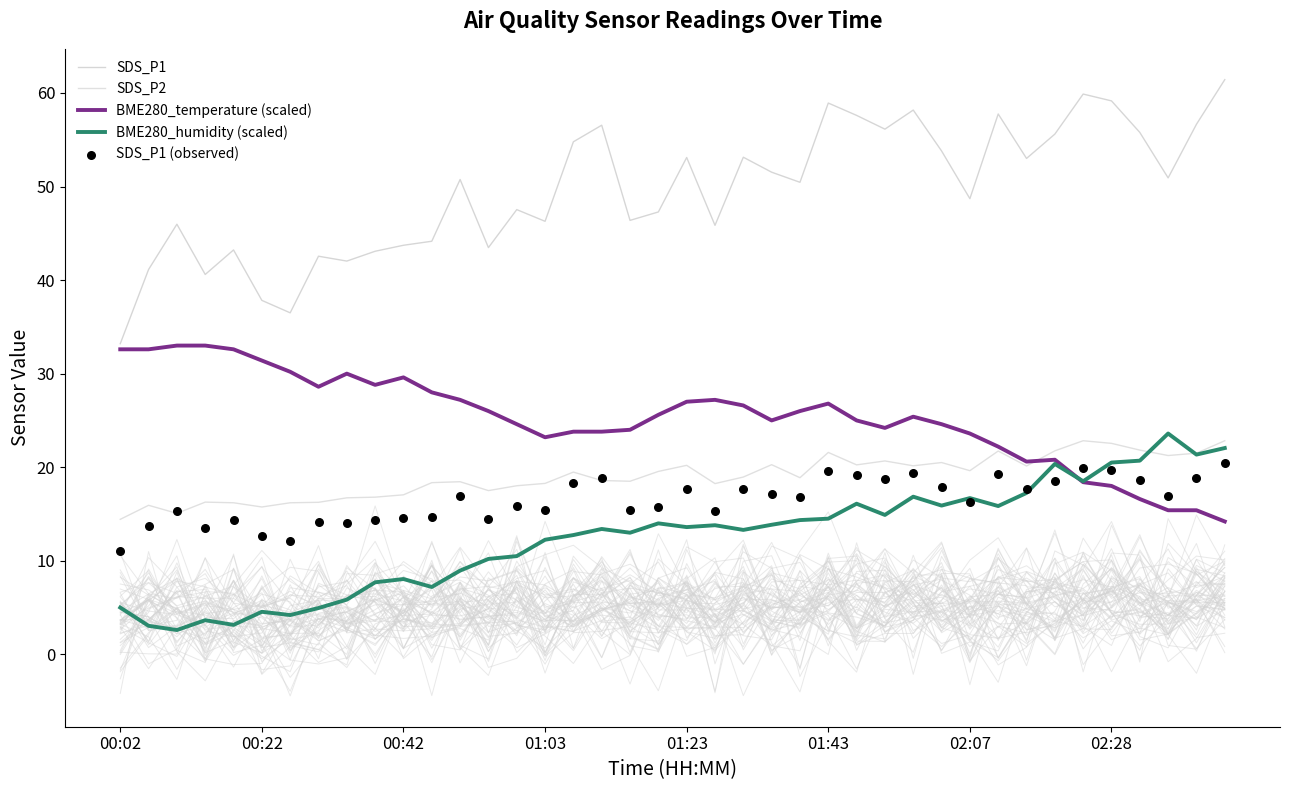

At how many categories does at least one series exceed 28?

40